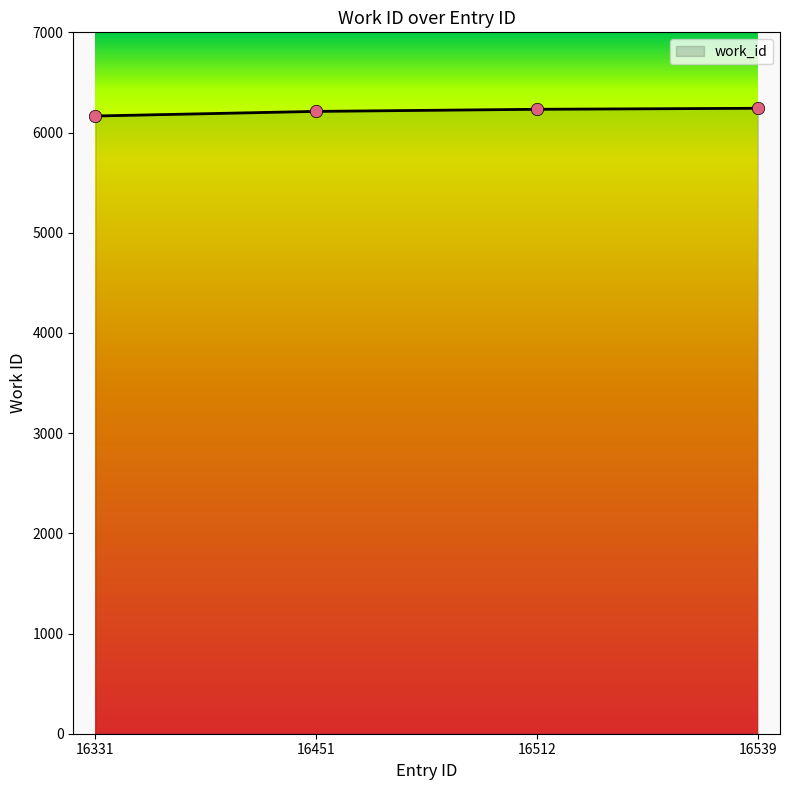

Approximately how many times larger is the value at 16512 compared to 16331?

1.0